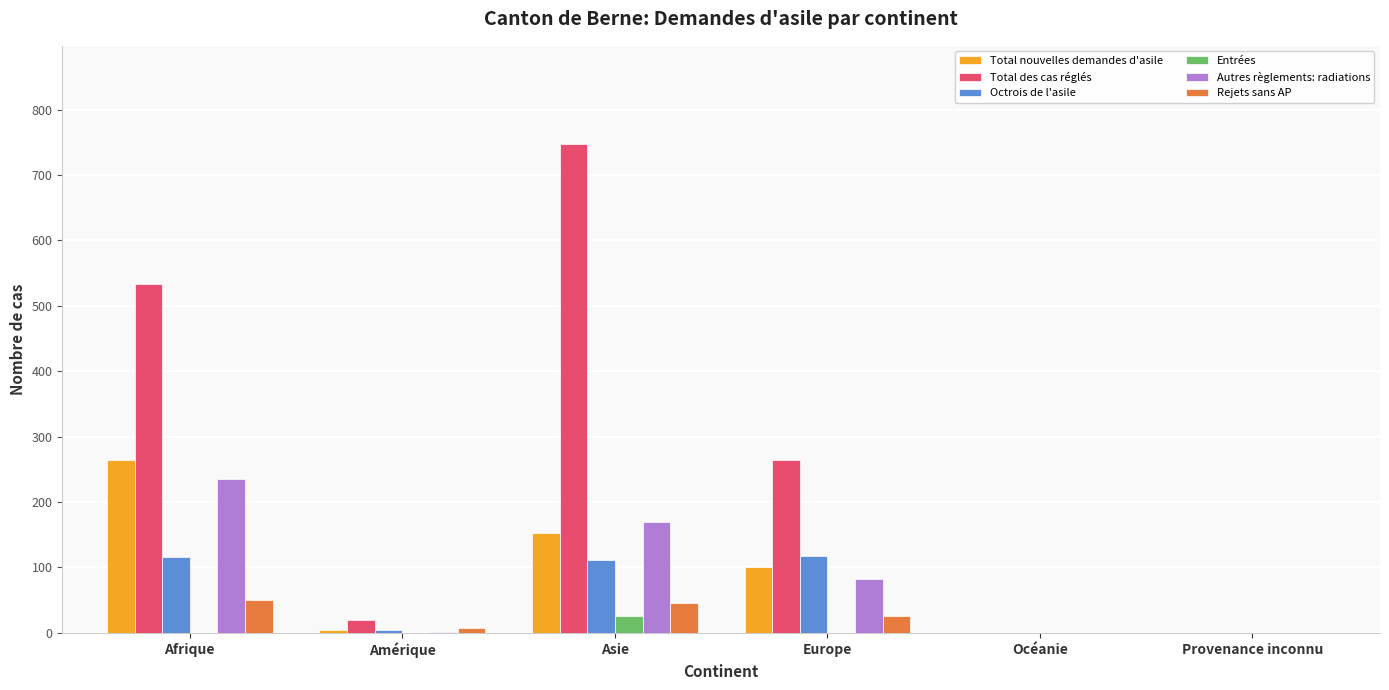

How many data points in Entrées are above 0?

1